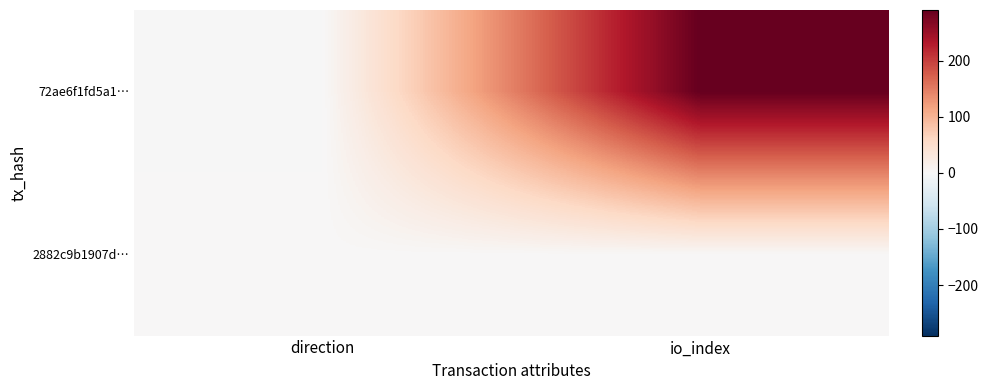

Which category has the lowest value across all series?

direction